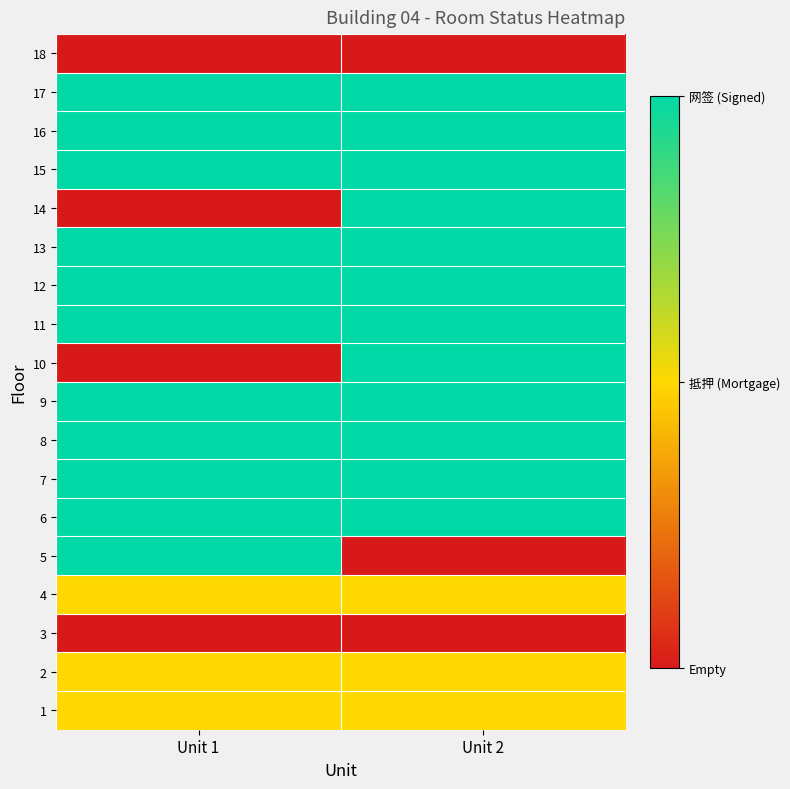

Reading right to left, list all the values displayed in this chart.

1: Unit 2=1	Unit 1=1
2: Unit 2=1	Unit 1=1
3: Unit 2=0	Unit 1=0
4: Unit 2=1	Unit 1=1
5: Unit 2=0	Unit 1=2
6: Unit 2=2	Unit 1=2
7: Unit 2=2	Unit 1=2
8: Unit 2=2	Unit 1=2
9: Unit 2=2	Unit 1=2
10: Unit 2=2	Unit 1=0
11: Unit 2=2	Unit 1=2
12: Unit 2=2	Unit 1=2
13: Unit 2=2	Unit 1=2
14: Unit 2=2	Unit 1=0
15: Unit 2=2	Unit 1=2
16: Unit 2=2	Unit 1=2
17: Unit 2=2	Unit 1=2
18: Unit 2=0	Unit 1=0